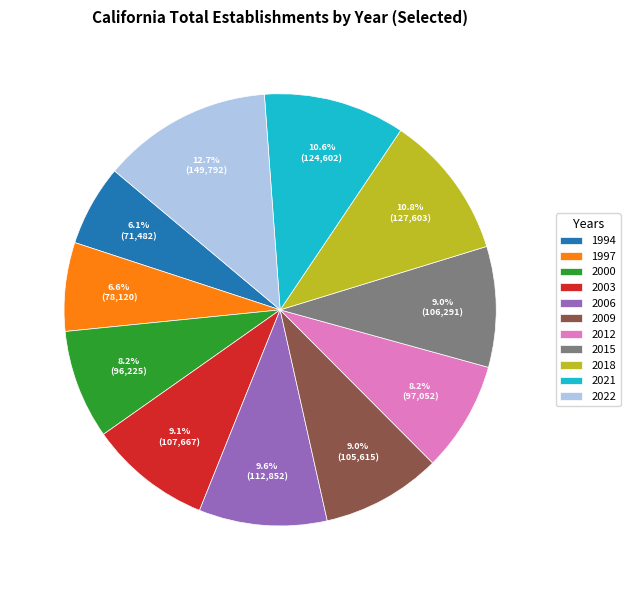

Which has a higher value, 1997 or 2022?

2022